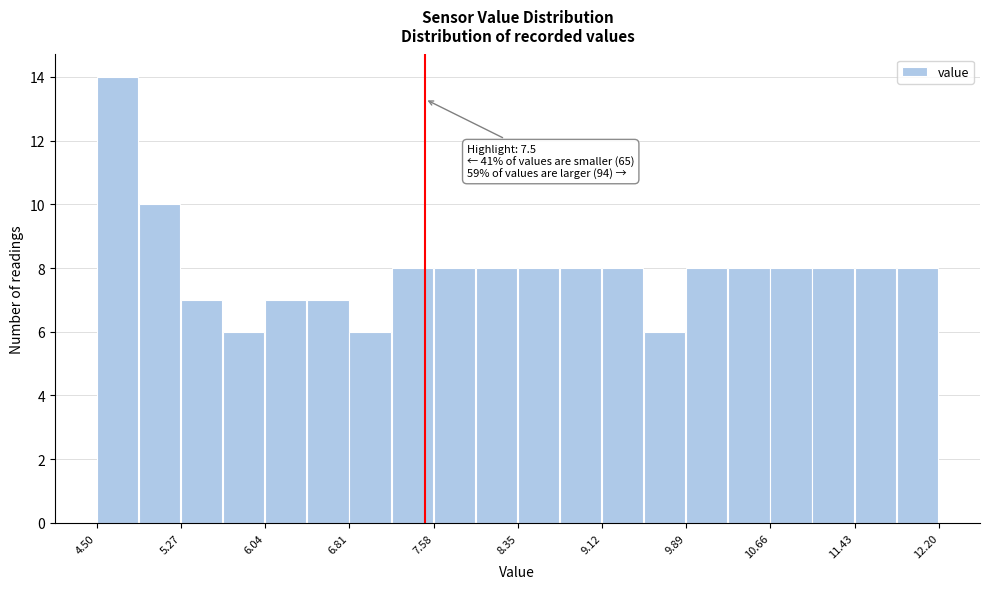

Read against the x-axis, roughly where is the centre of the tallest bar?

4.7